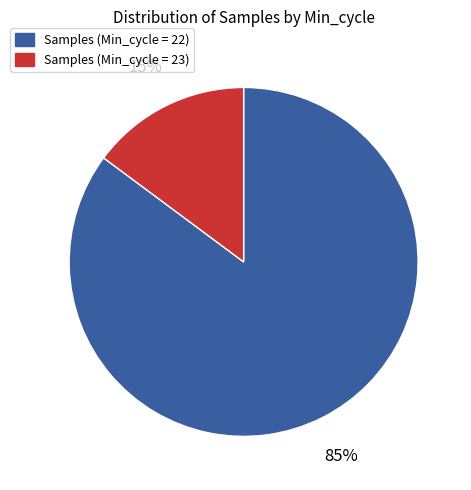

Does any single category account for the majority?

Yes